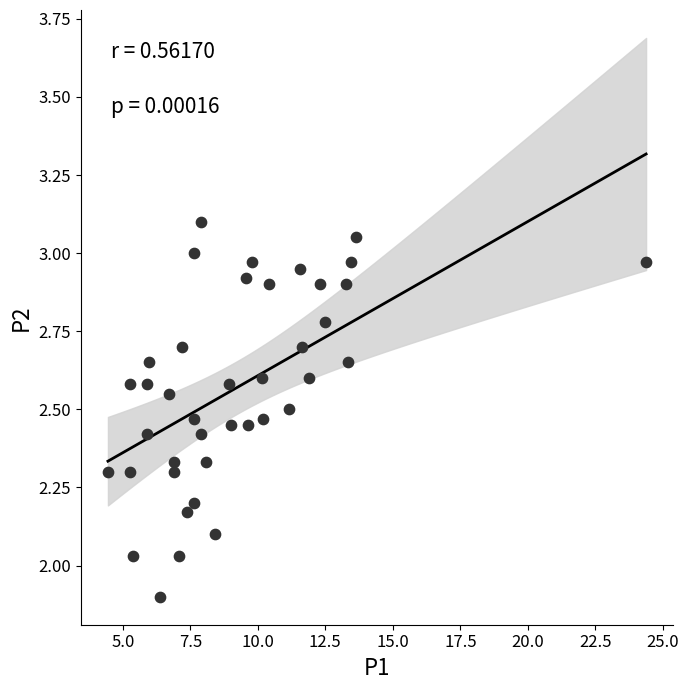

What is the range of X values (max minus min)?

19.9